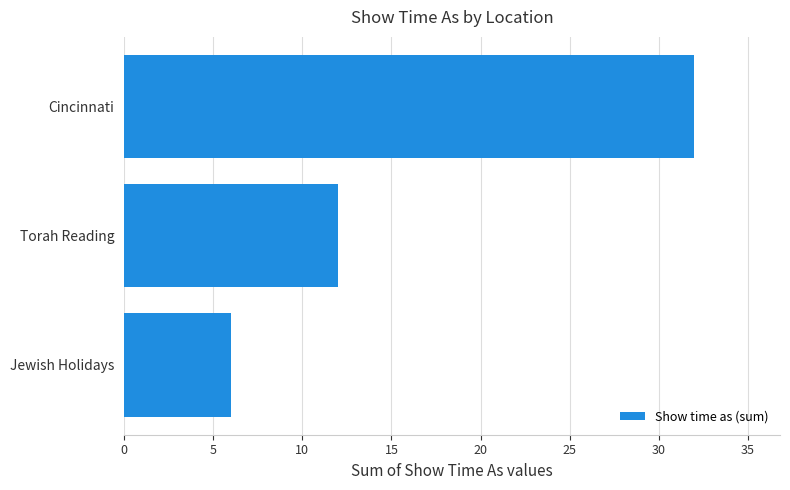

What is the smallest value displayed?

6